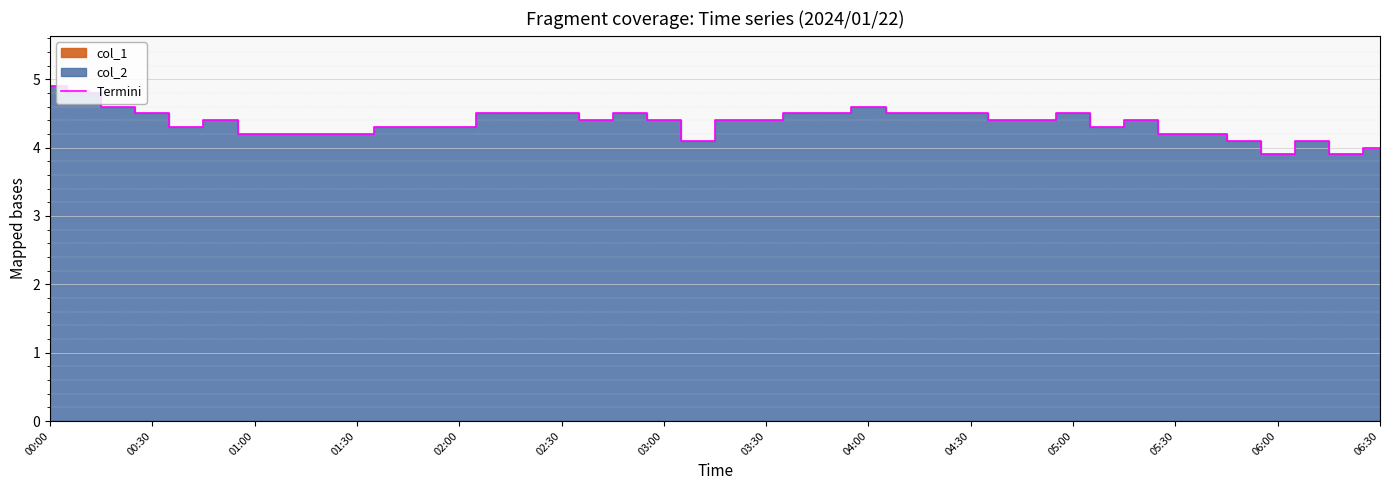

What is the lowest value of the Termini series?

3.9